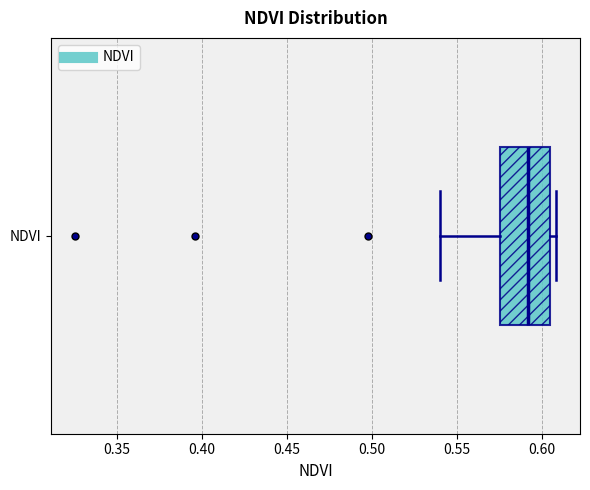

Where is the right edge of the box for NDVI on the x-axis? The values are not printed on the chart, so give them approximately, as read against the axis.

0.605